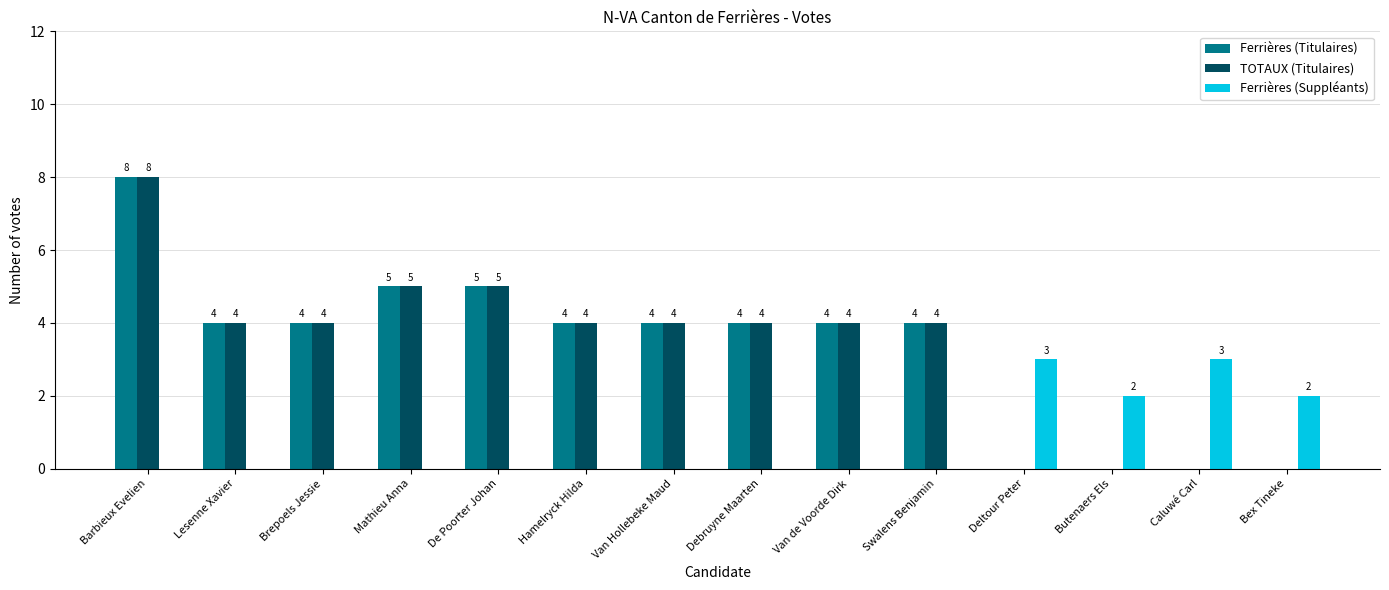

At which category is the sum across all series the highest?

Barbieux Evelien